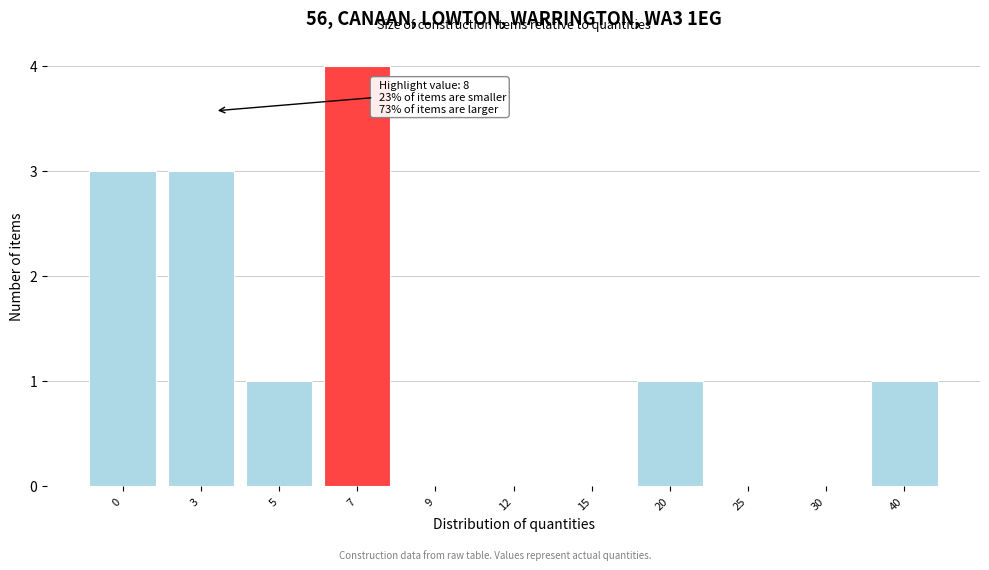

Reading left to right, list all the values displayed in this chart.

0=3	3=3	5=1	7=4	9=0	12=0	15=0	20=1	25=0	30=0	40=1